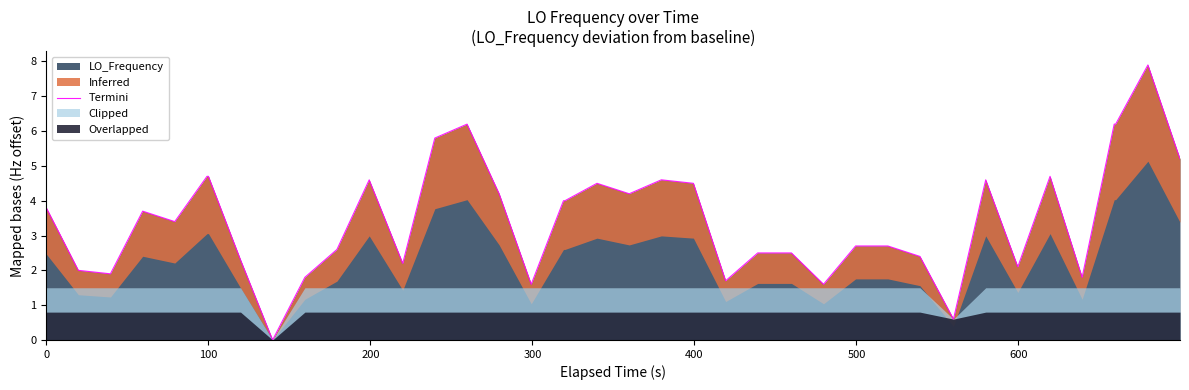

What is the greatest value displayed?

7.9